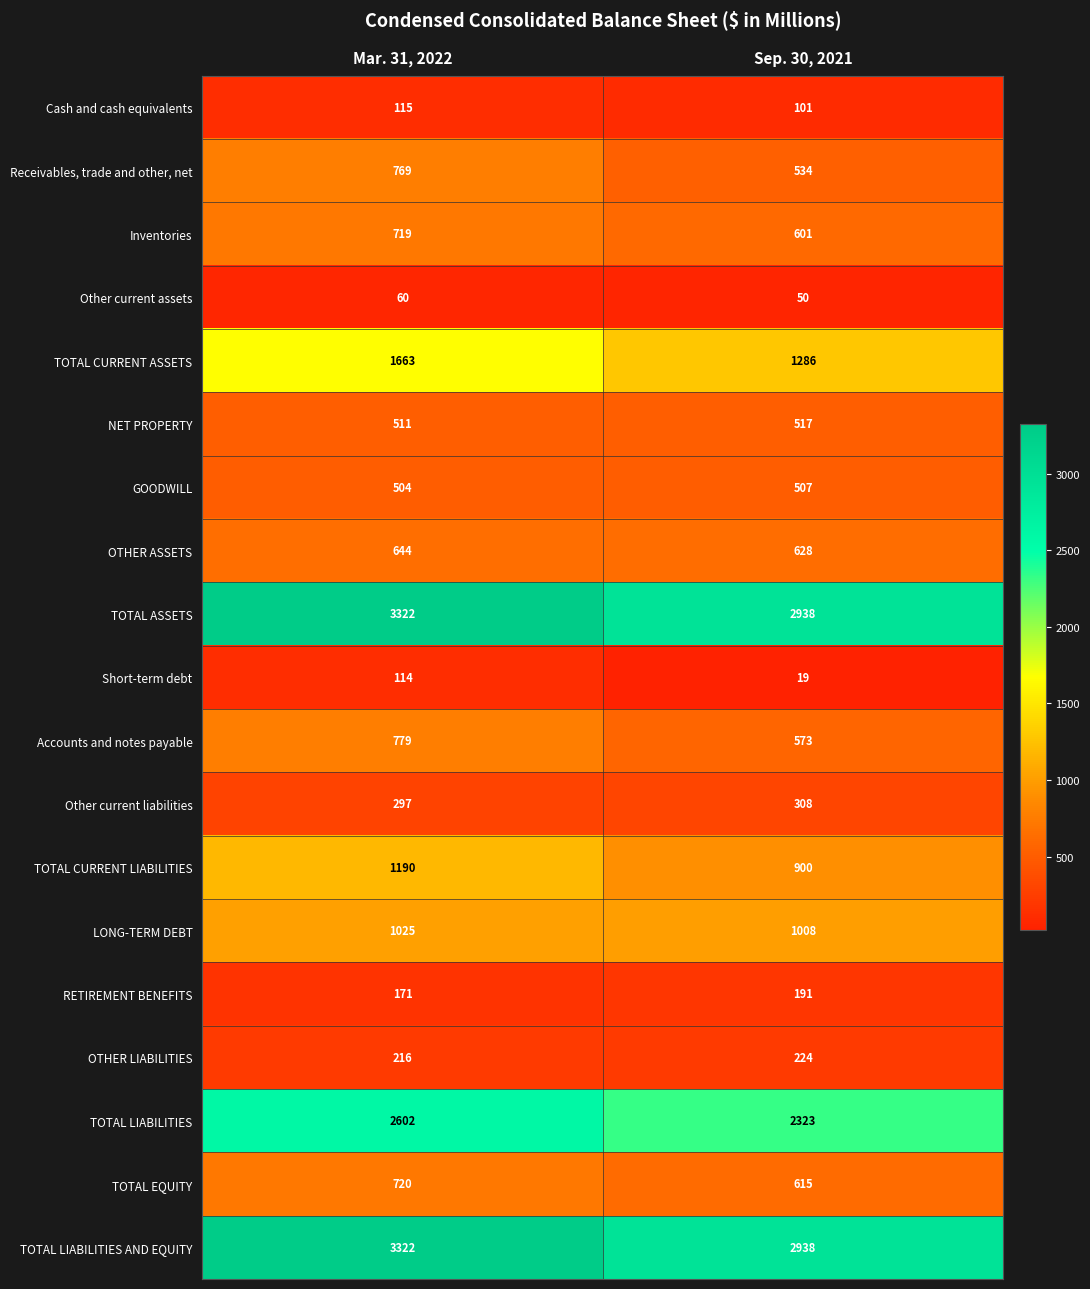

What is the sum of the TOTAL LIABILITIES AND EQUITY values at Mar. 31, 2022 and Sep. 30, 2021?

6260